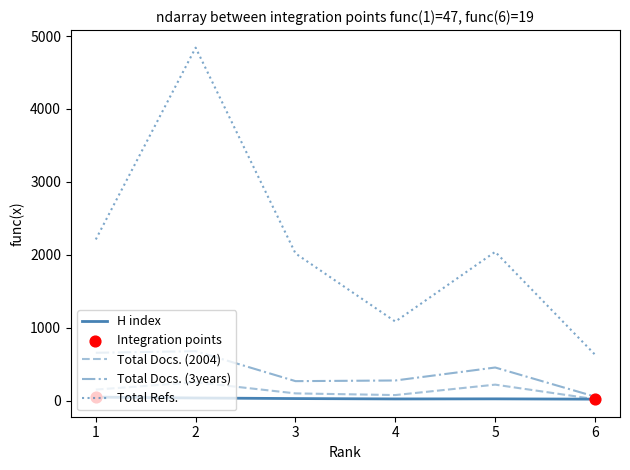

At which category is the sum across all series the highest?

2